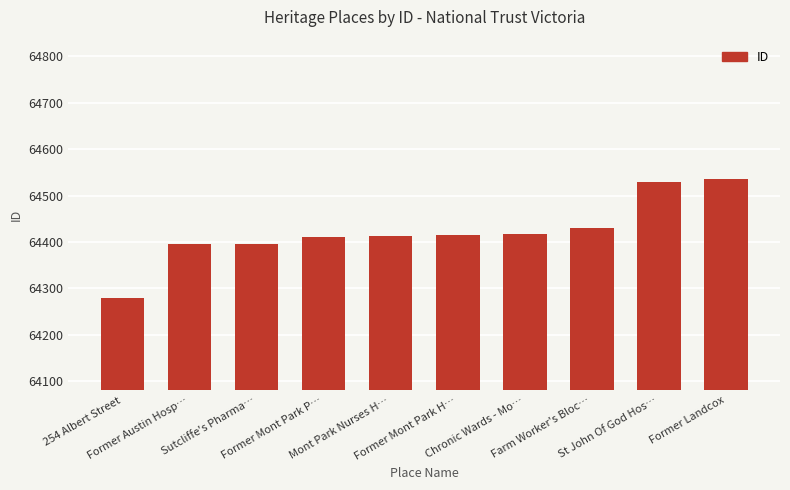

What is the difference between the maximum and minimum values?

256